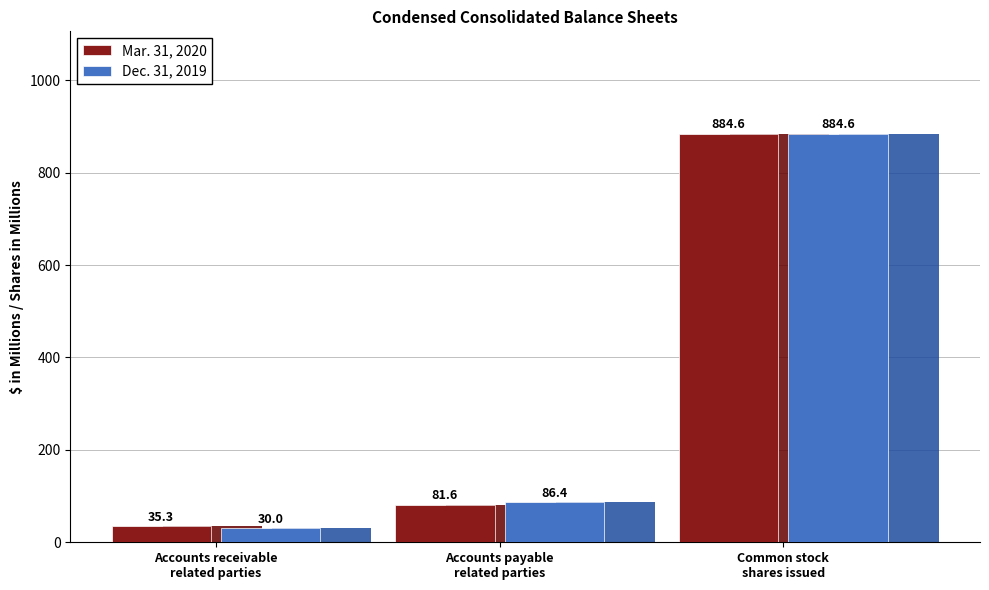

How many groups of bars are there?

3